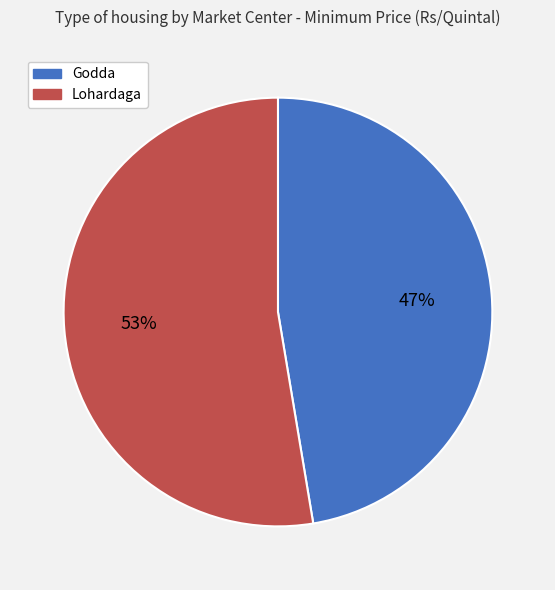

Between Godda and Lohardaga, which is larger?

Lohardaga